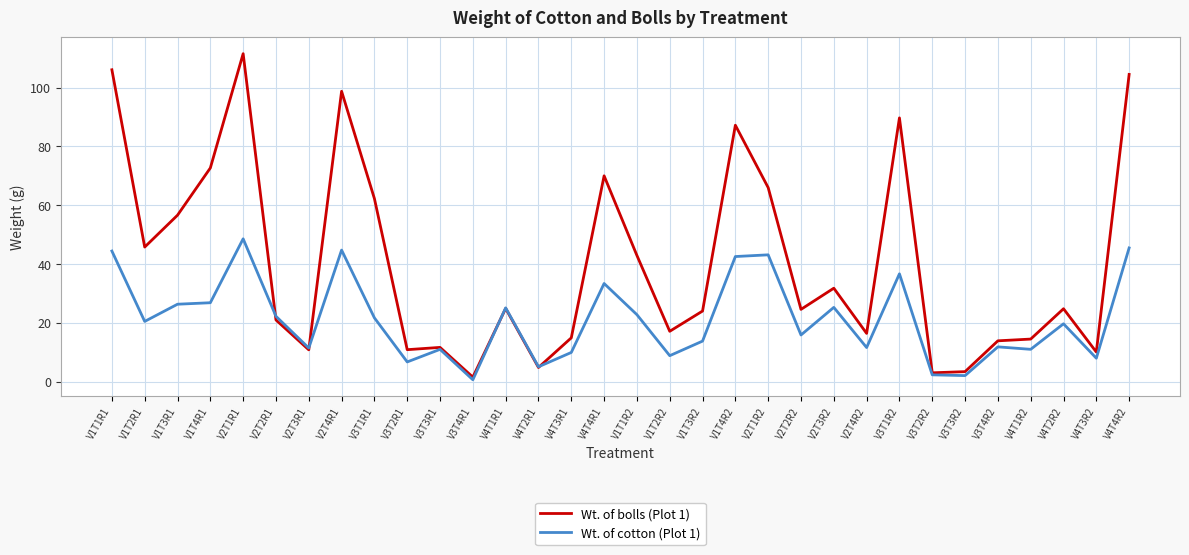

Which series has the largest total across all categories?

Wt. of bolls (Plot 1)